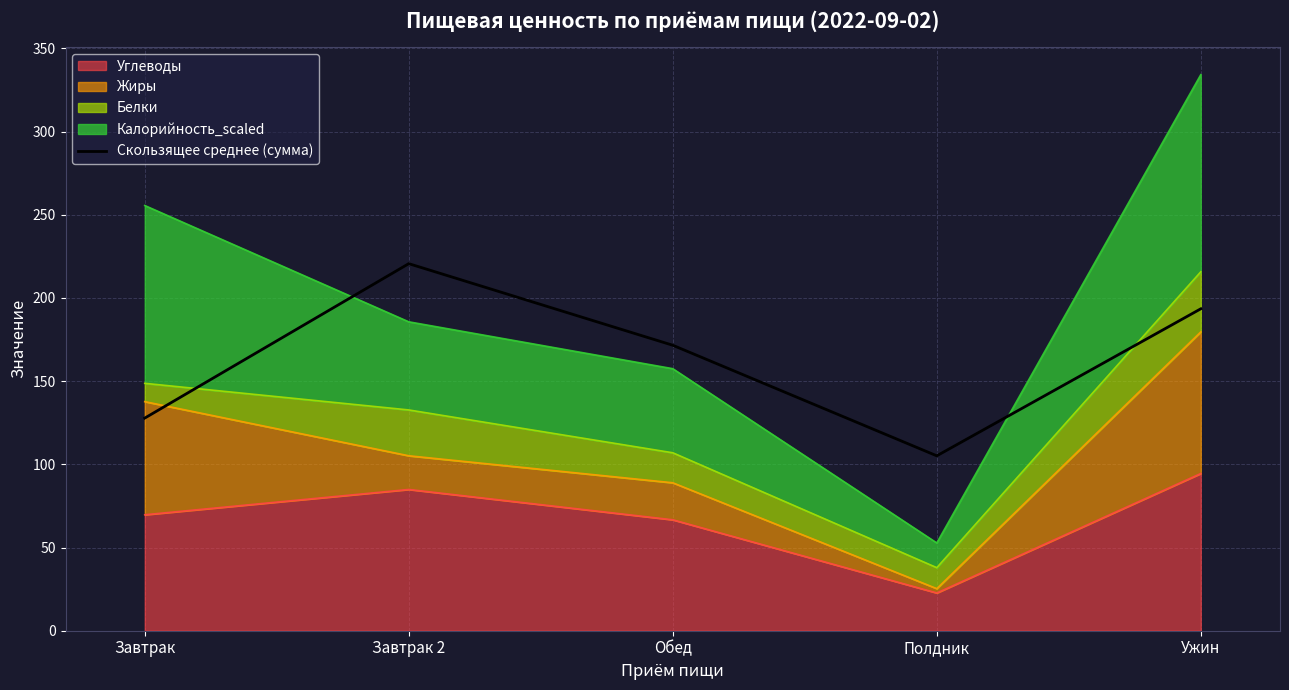

Reading left to right, transcribe all the data shown in this chart.

Завтрак=127.8	Завтрак 2=220.6	Обед=171.6	Полдник=105.1	Ужин=193.5